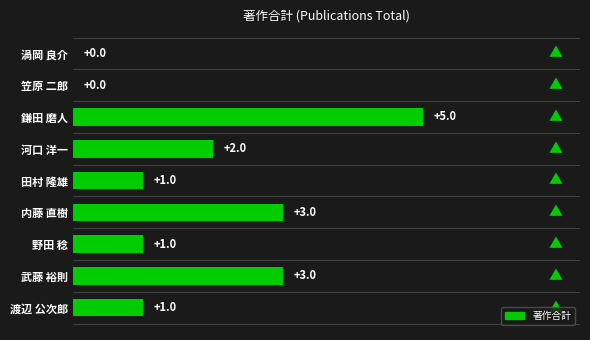

Between 渦岡 良介 and 田村 隆雄, which is larger?

田村 隆雄